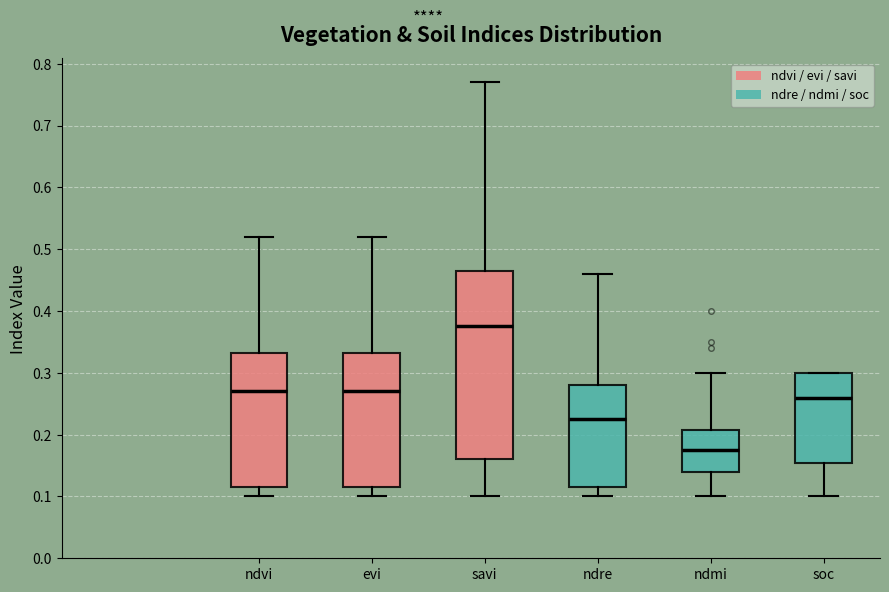

Which box is the tallest, from its lower edge to its upper edge?

savi